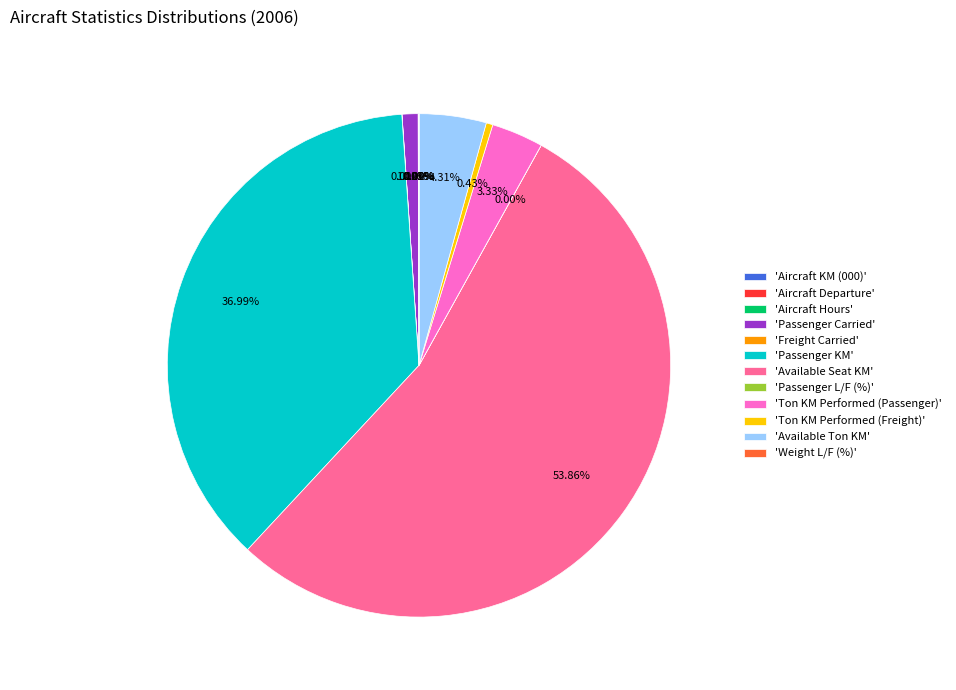

Combined, do 'Passenger KM' and 'Available Ton KM' account for over 50%?

No